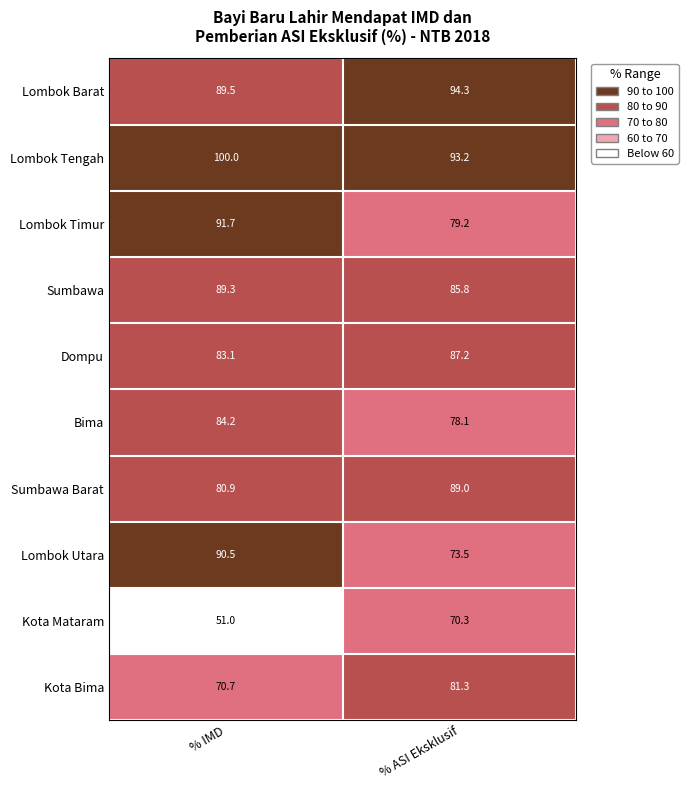

Which label corresponds to the largest value in the chart?

% IMD